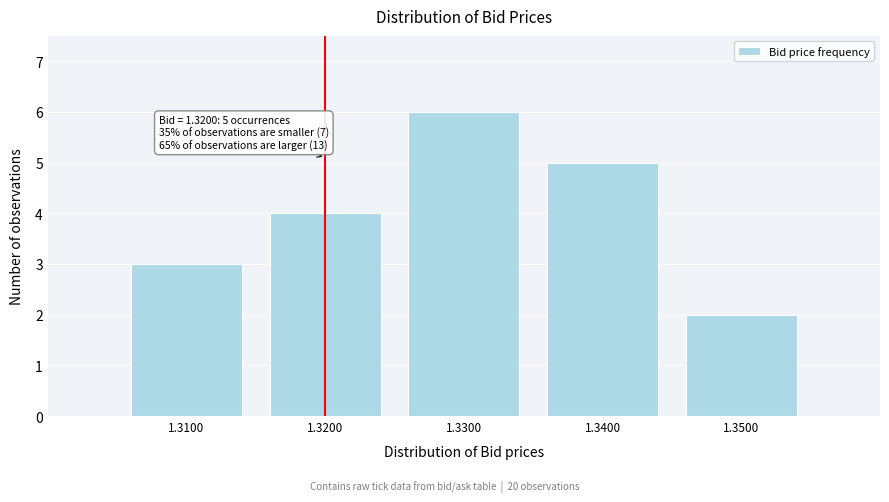

Reading right to left, what are all the values shown in this chart?

2	5	6	4	3